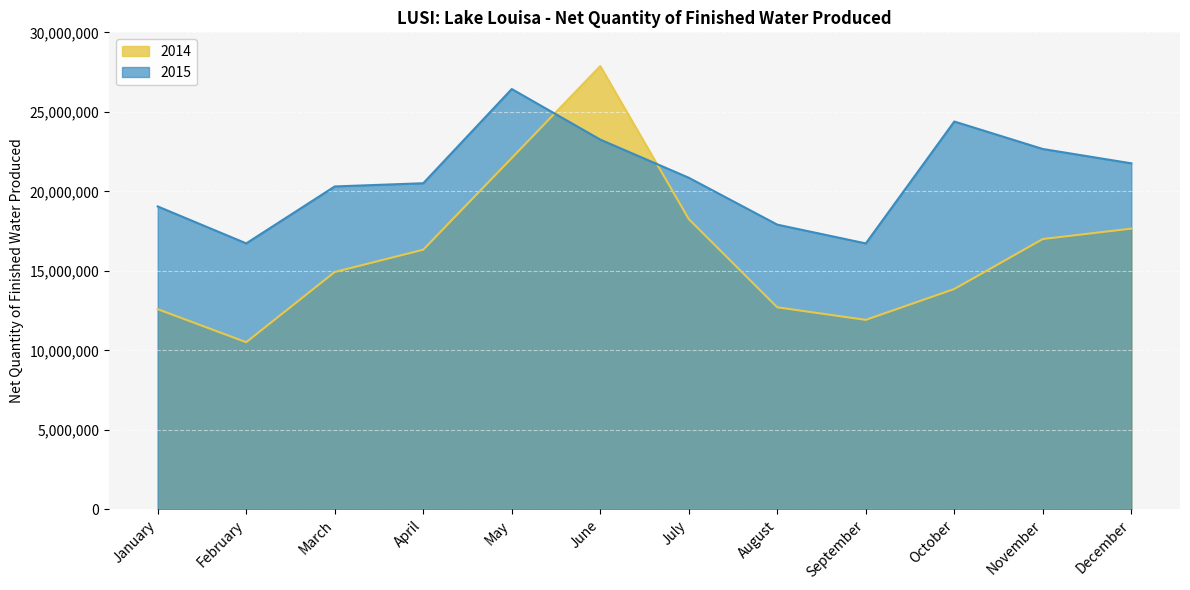

At September, list the series in order from largest to smallest.

2015, 2014